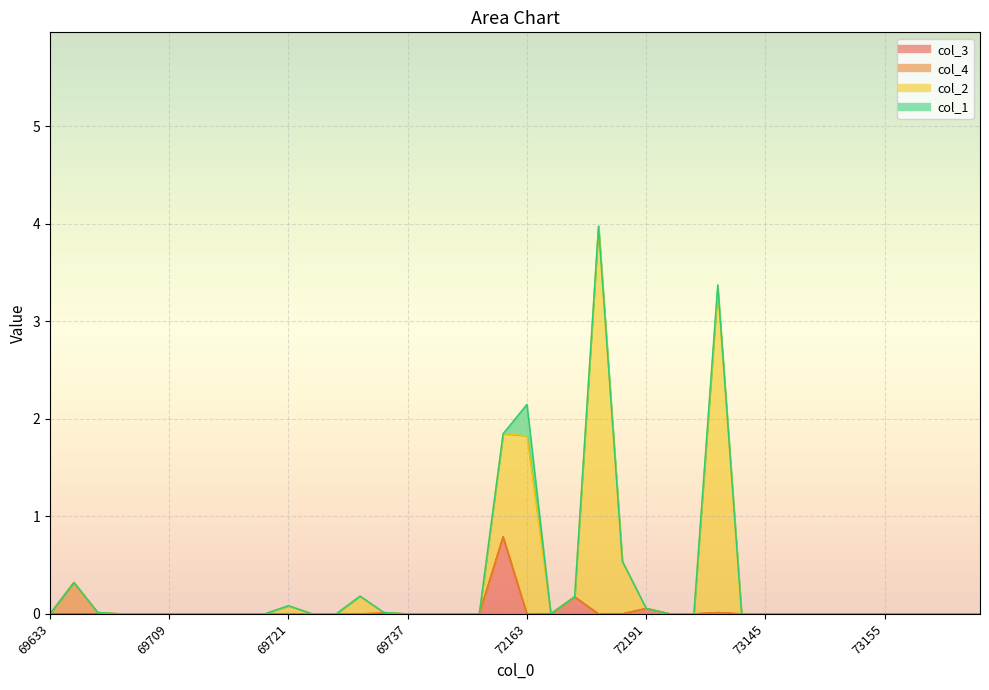

True or false: col_3 and col_2 intersect in this chart.

False